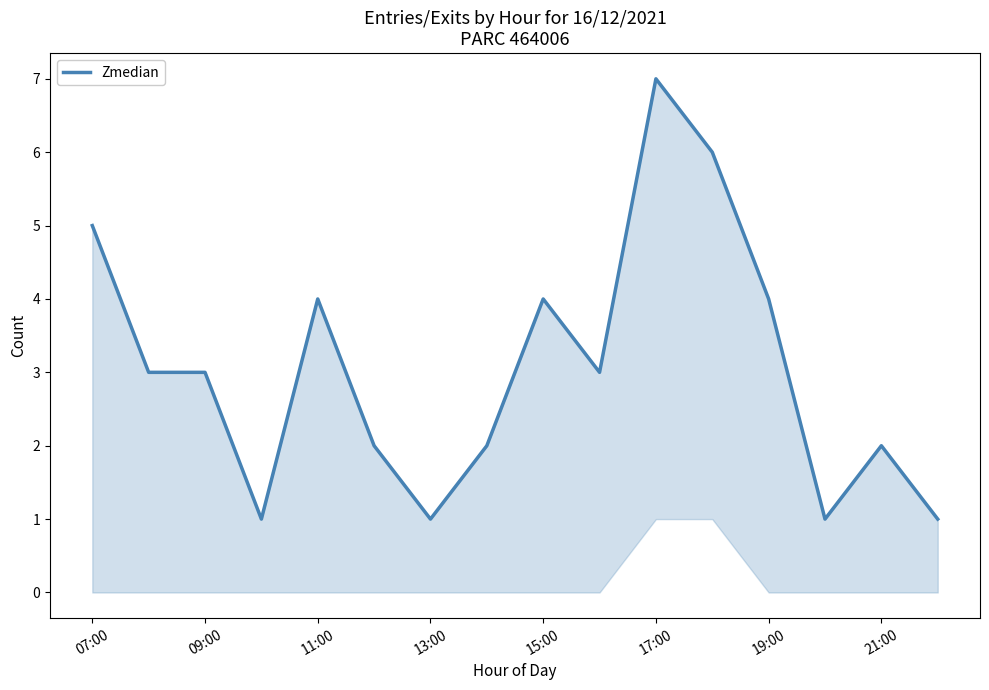

True or false: the data shows 9 at 10.

False